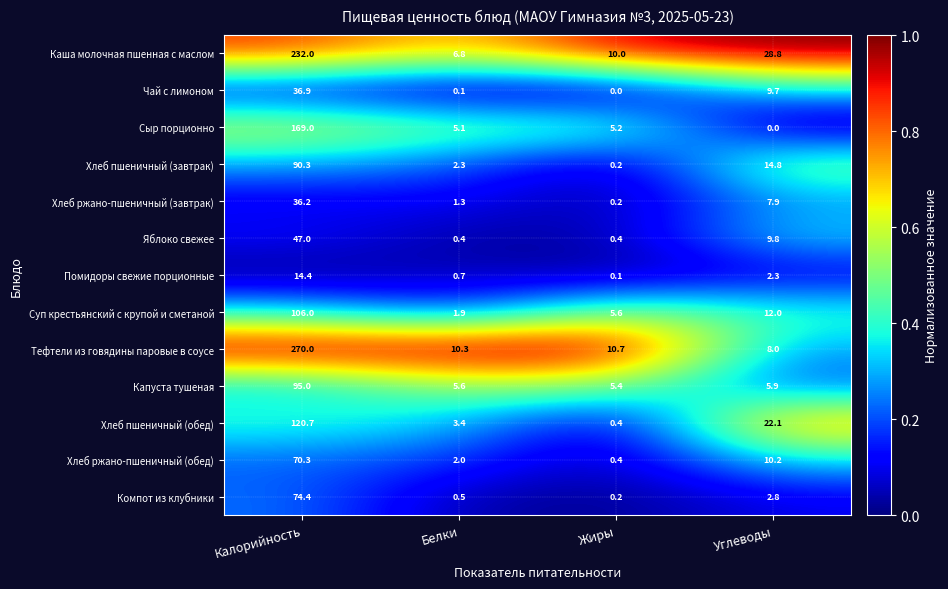

The Капуста тушеная series shows 5.9 at Углеводы. True or false?

True